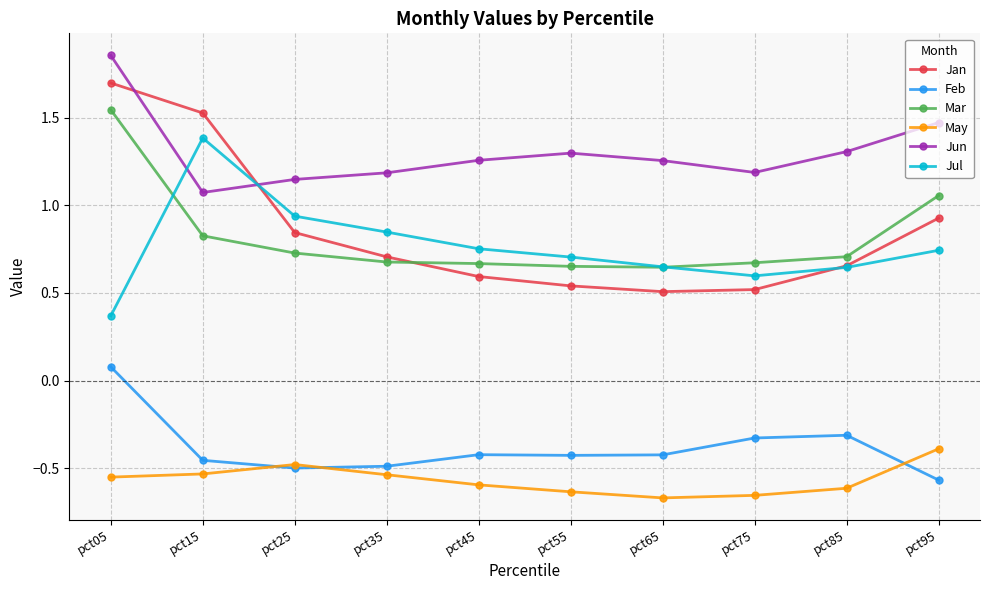

What is the difference between the highest and lowest values at pct25?

1.6